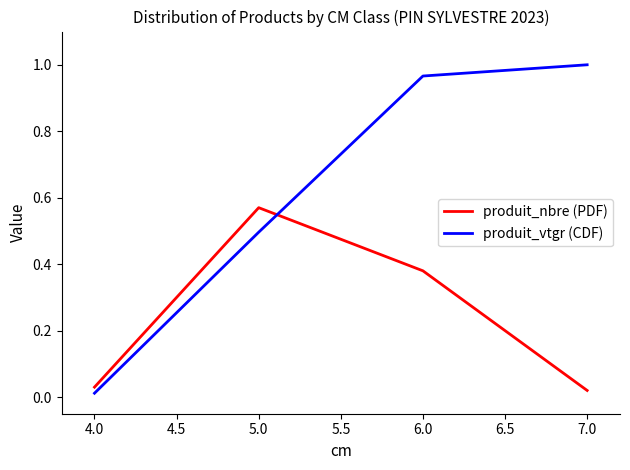

Is this an area chart (filled region under the line)?

No